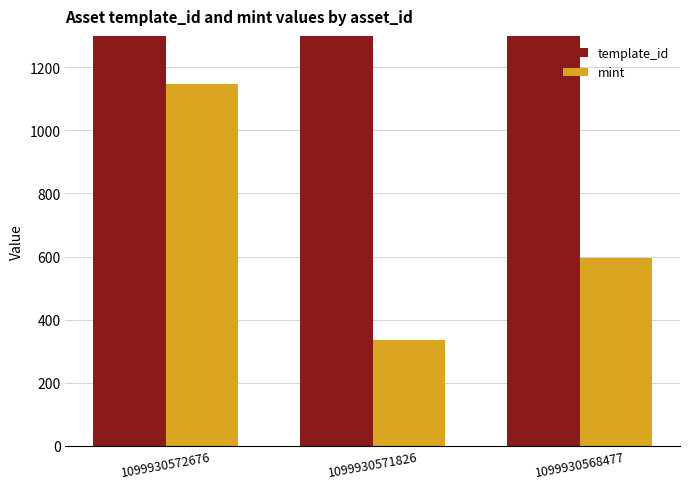

True or false: mint has a value of 580 at 1099930571826.

False